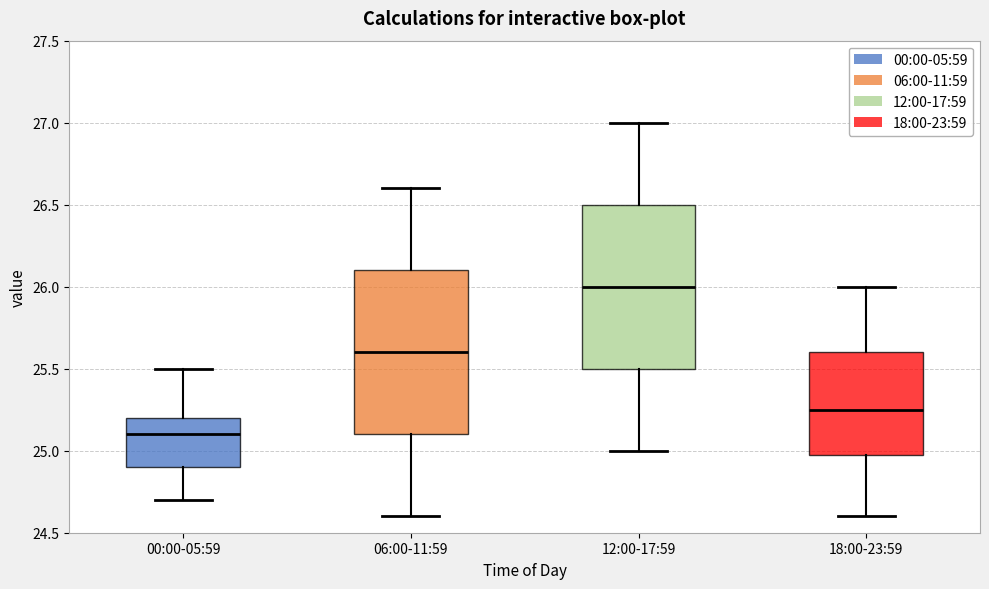

Reading left to right, transcribe this box plot: for each box, give where its median line is, the range the box spans, and where its two whiskers end, as read against the y-axis. The values are not printed on the chart, so give them approximately, as read against the axis.

00:00-05:59: median 25.10, box 24.90 to 25.20, whiskers 24.70 to 25.50
06:00-11:59: median 25.60, box 25.10 to 26.10, whiskers 24.60 to 26.60
12:00-17:59: median 26.00, box 25.50 to 26.50, whiskers 25.00 to 27.00
18:00-23:59: median 25.25, box 25.00 to 25.60, whiskers 24.60 to 26.00